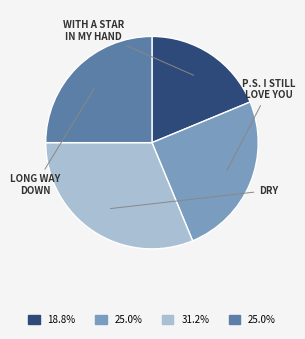

Is there any slice that represents more than half of the pie?

No